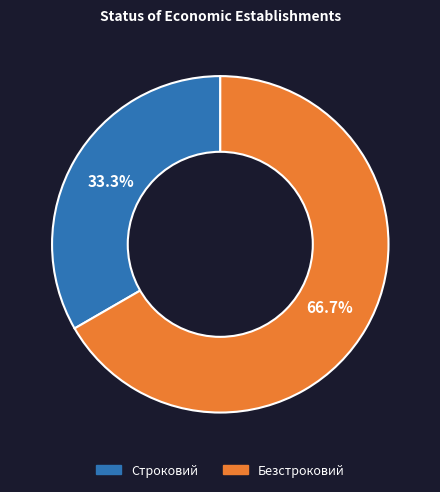

The Безстроковий slice represents 67% of the pie. True or false?

True